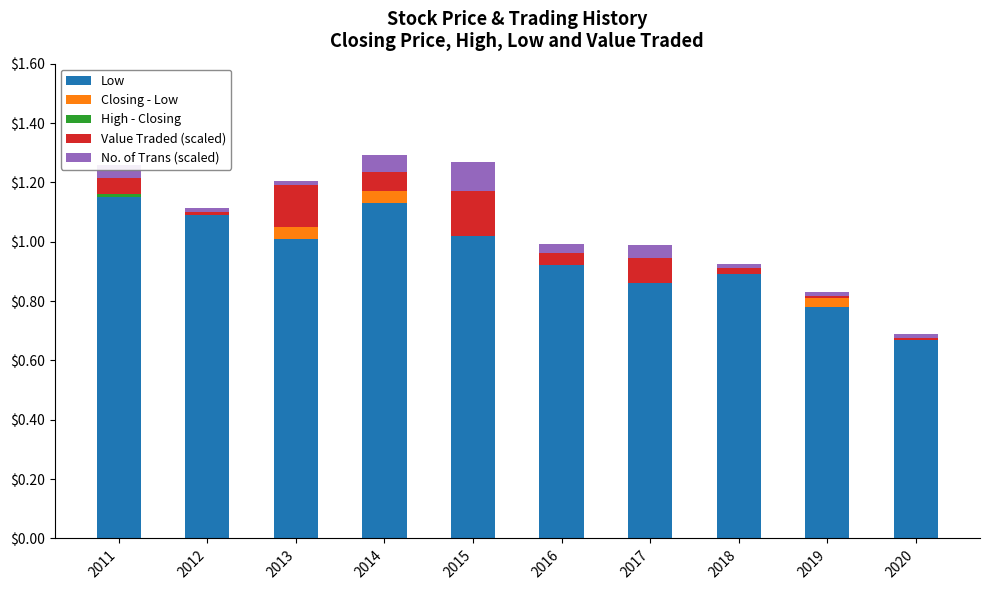

What is the sum of all Low values?

9.5